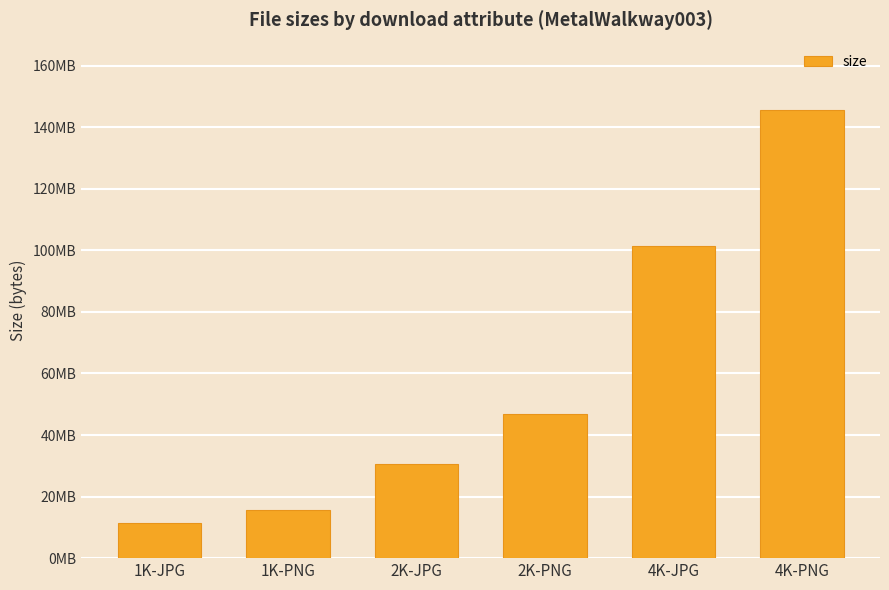

The chart shows a value of 33045592 at 4K-PNG. True or false?

False